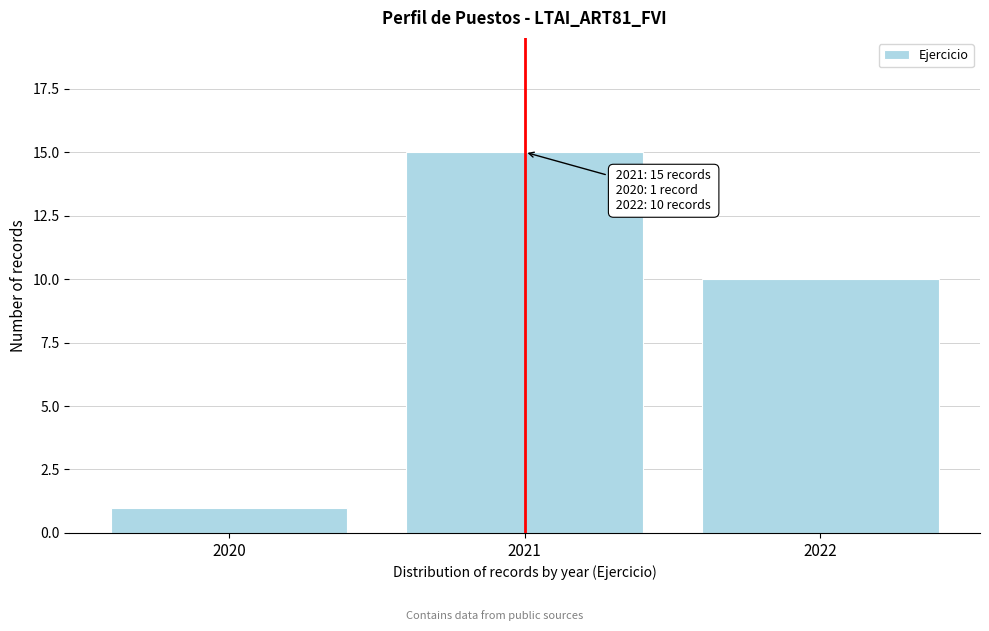

Reading left to right, transcribe all the data shown in this chart.

2020=1	2021=15	2022=10